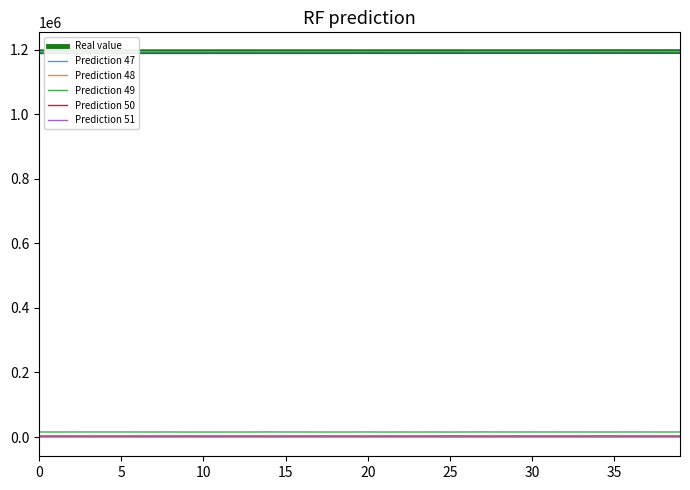

At which category does the chart reach its peak across all series?

39